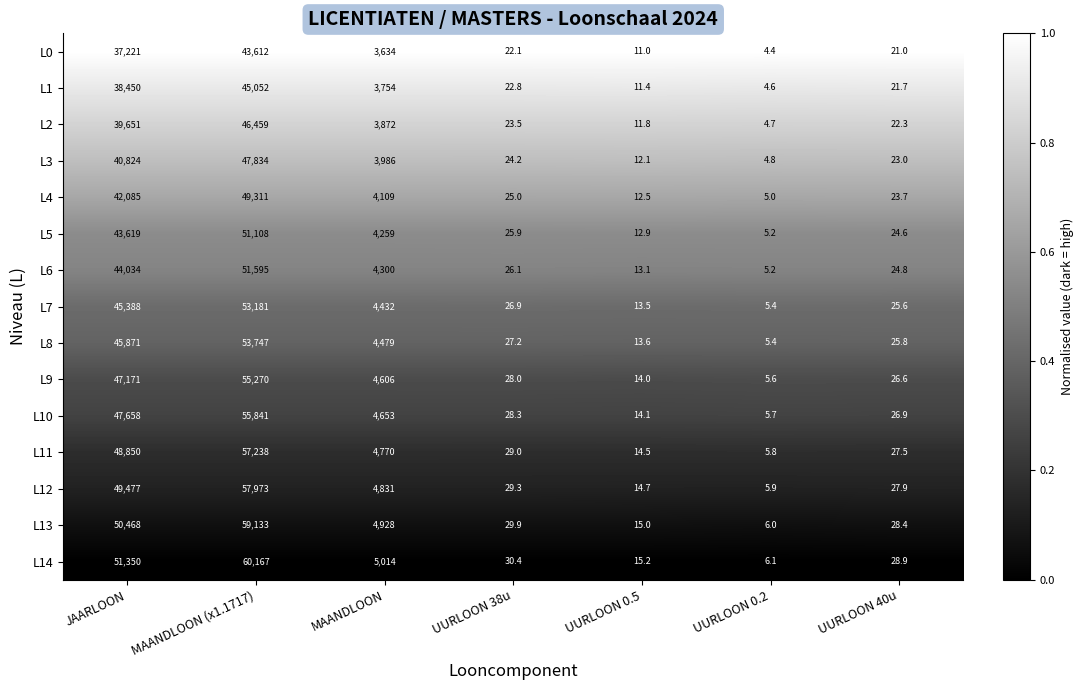

At which category does the chart reach its minimum across all series?

UURLOON 0.2